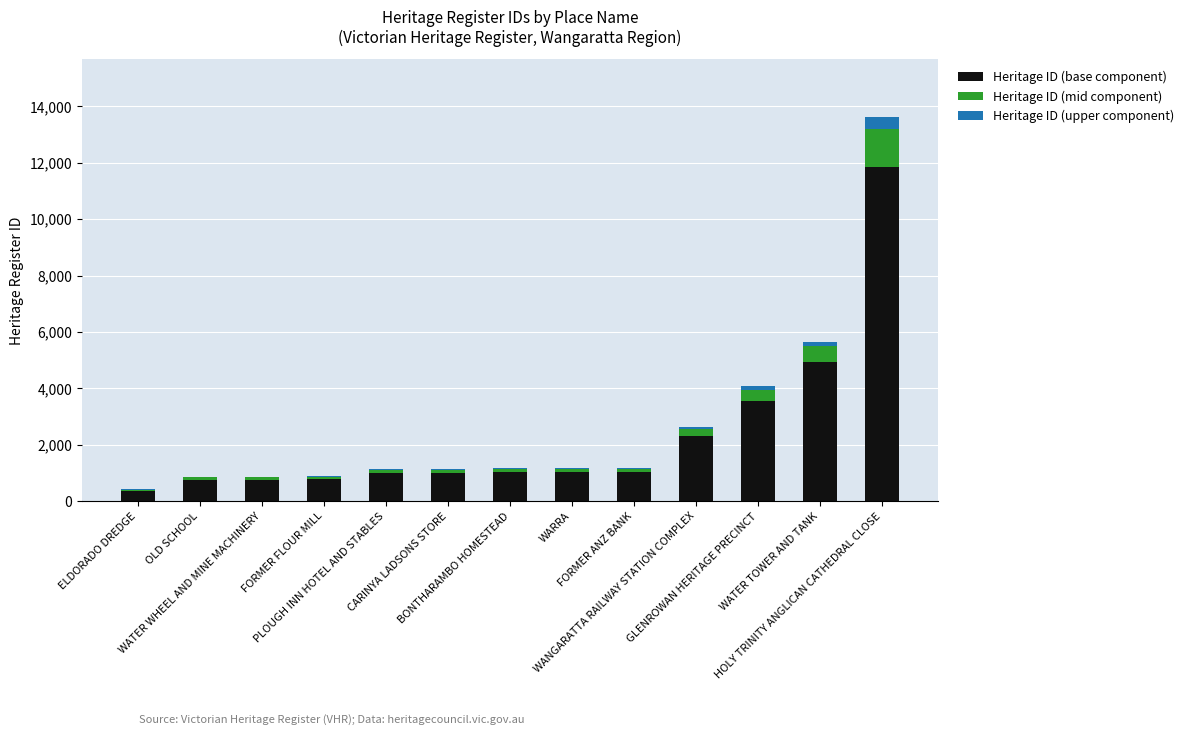

What is the sum of all Heritage ID (base component) values?

30343